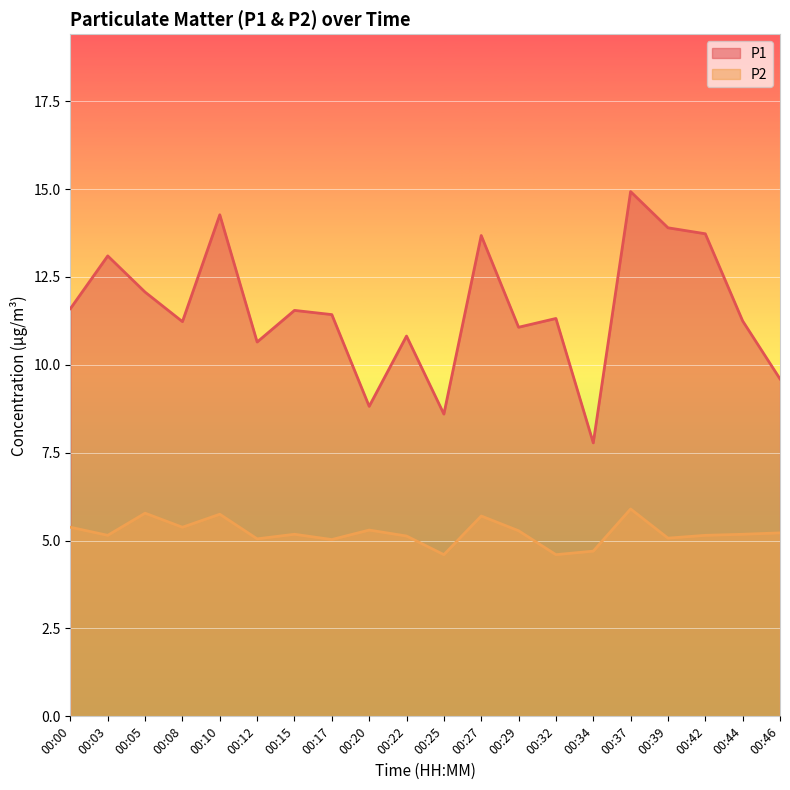

How many series are shown in this chart?

2